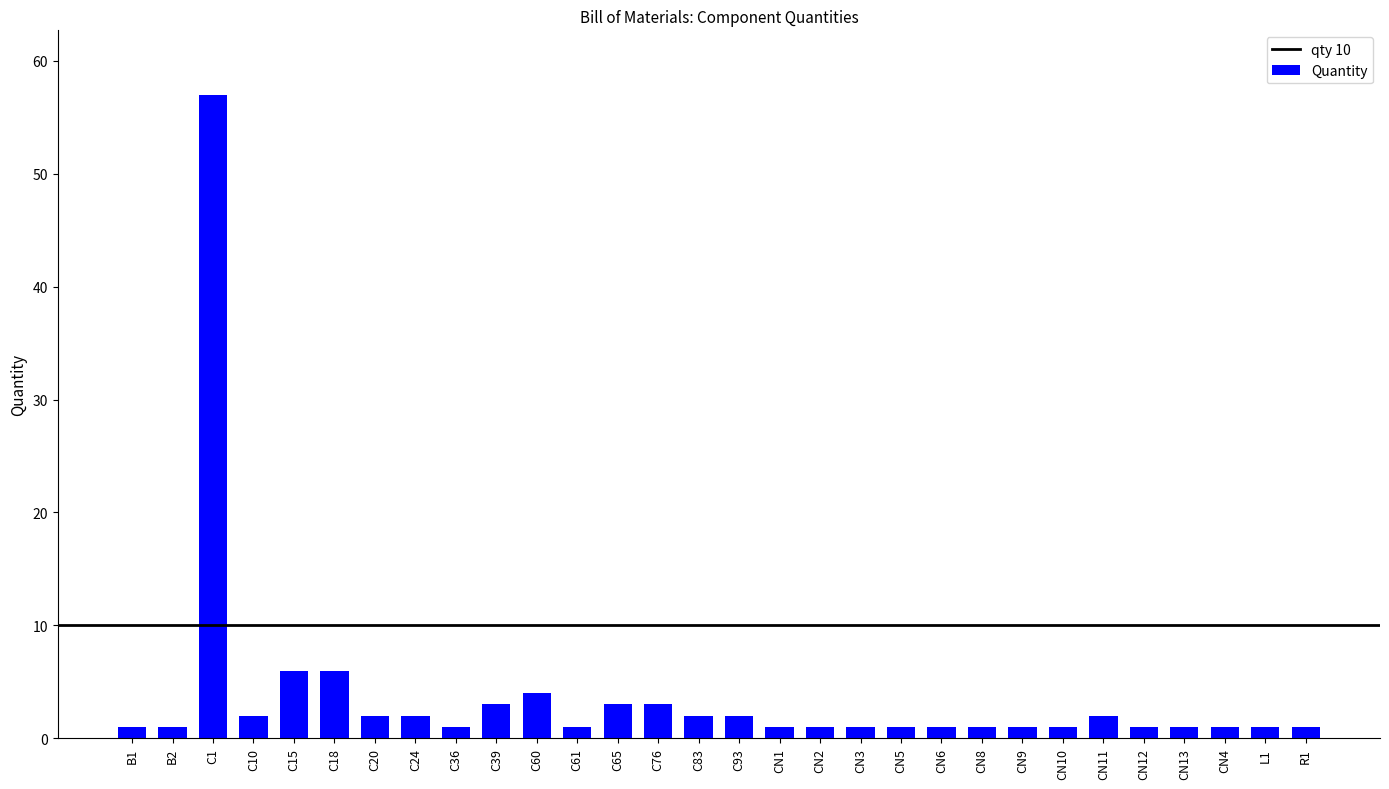

What is the greatest value displayed?

57